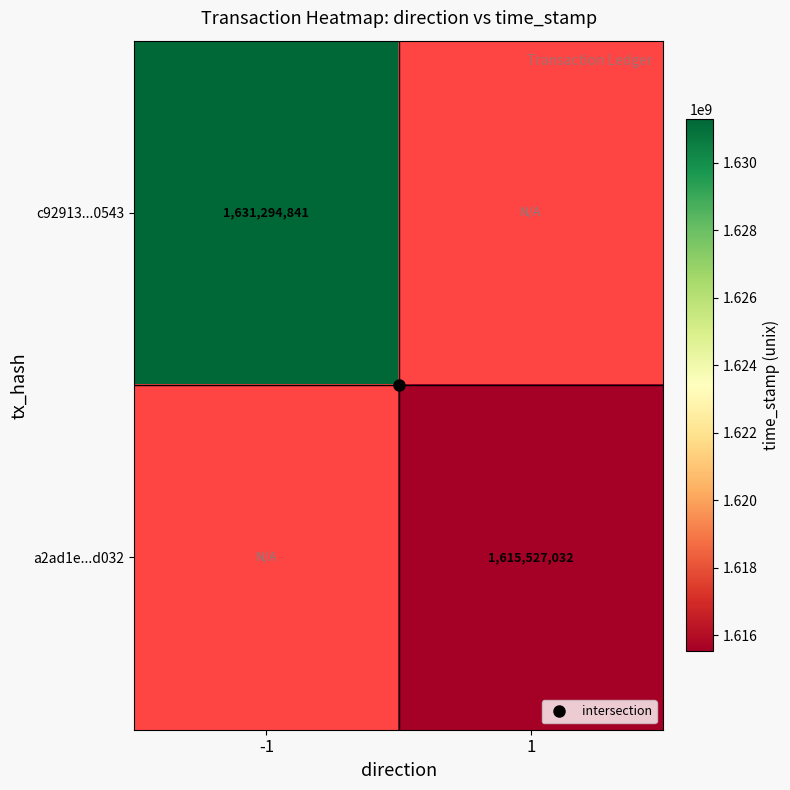

At which label does a2ad1e...d032 reach its minimum?

-1